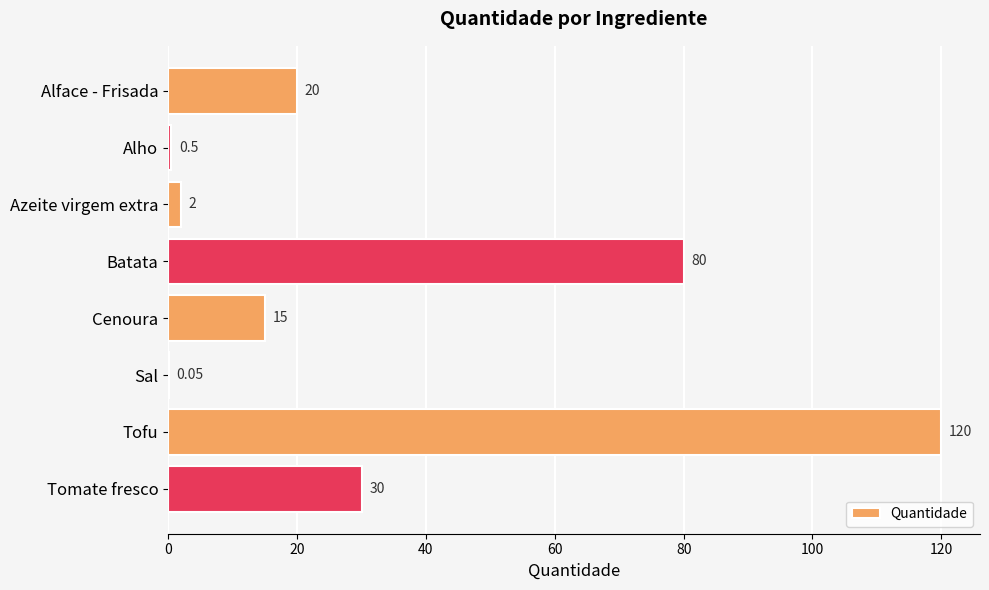

At which category does the chart reach its peak across all series?

Tofu